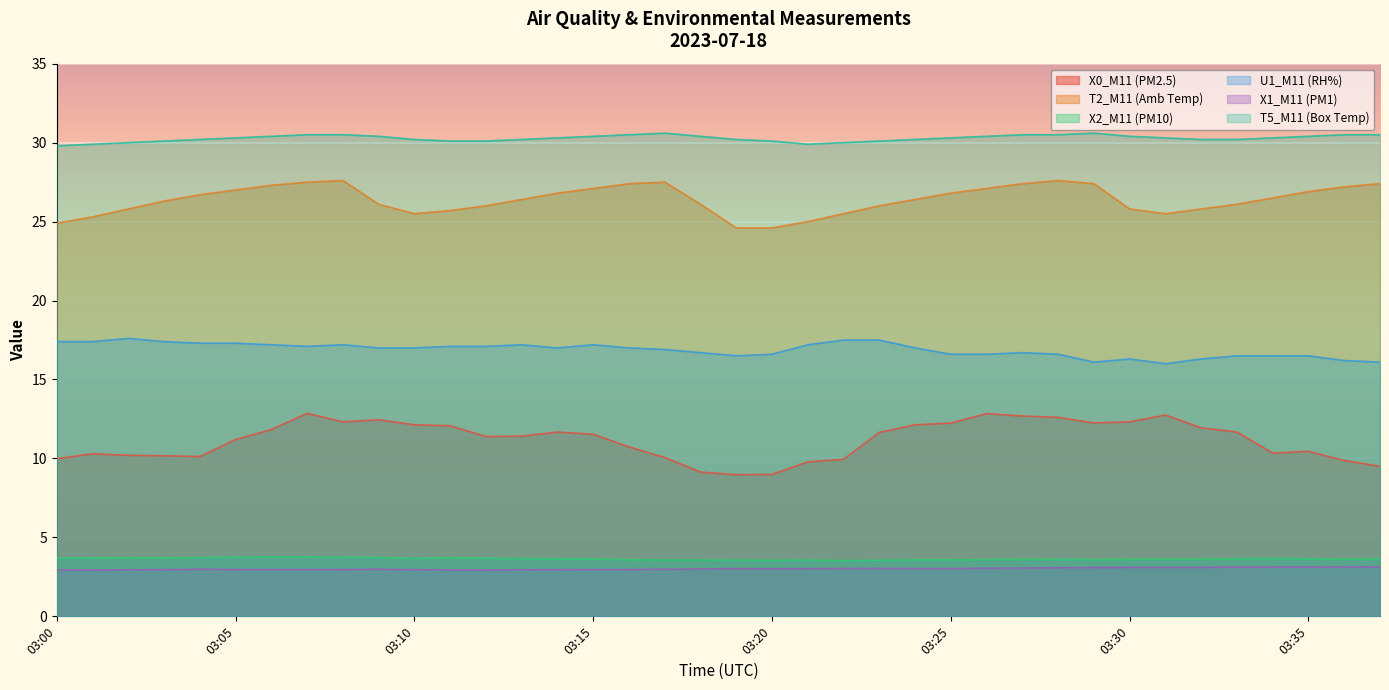

Which series has the widest spread of values?

X0_M11 (PM2.5)